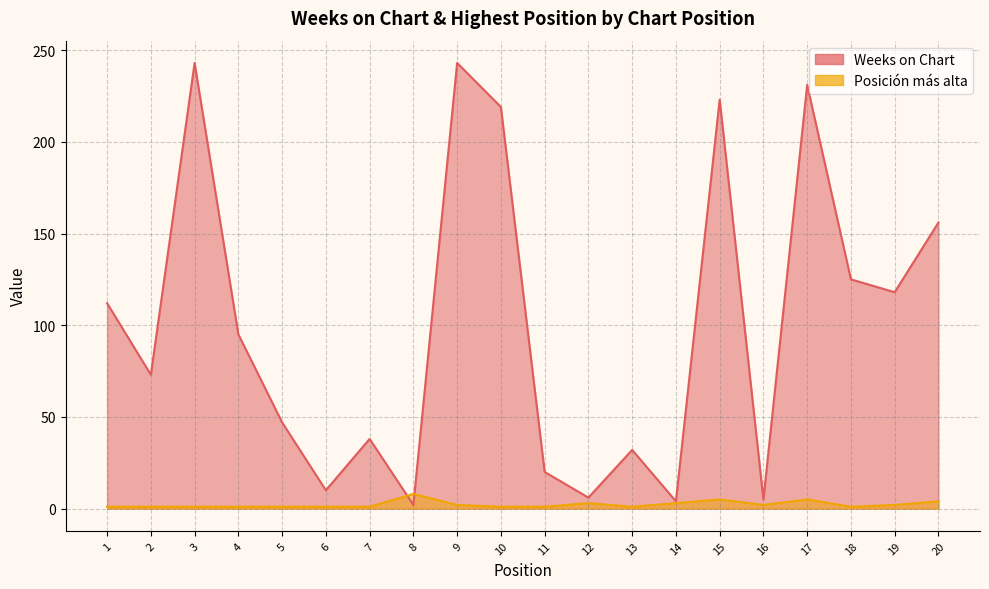

What is the maximum value for Weeks on Chart?

243